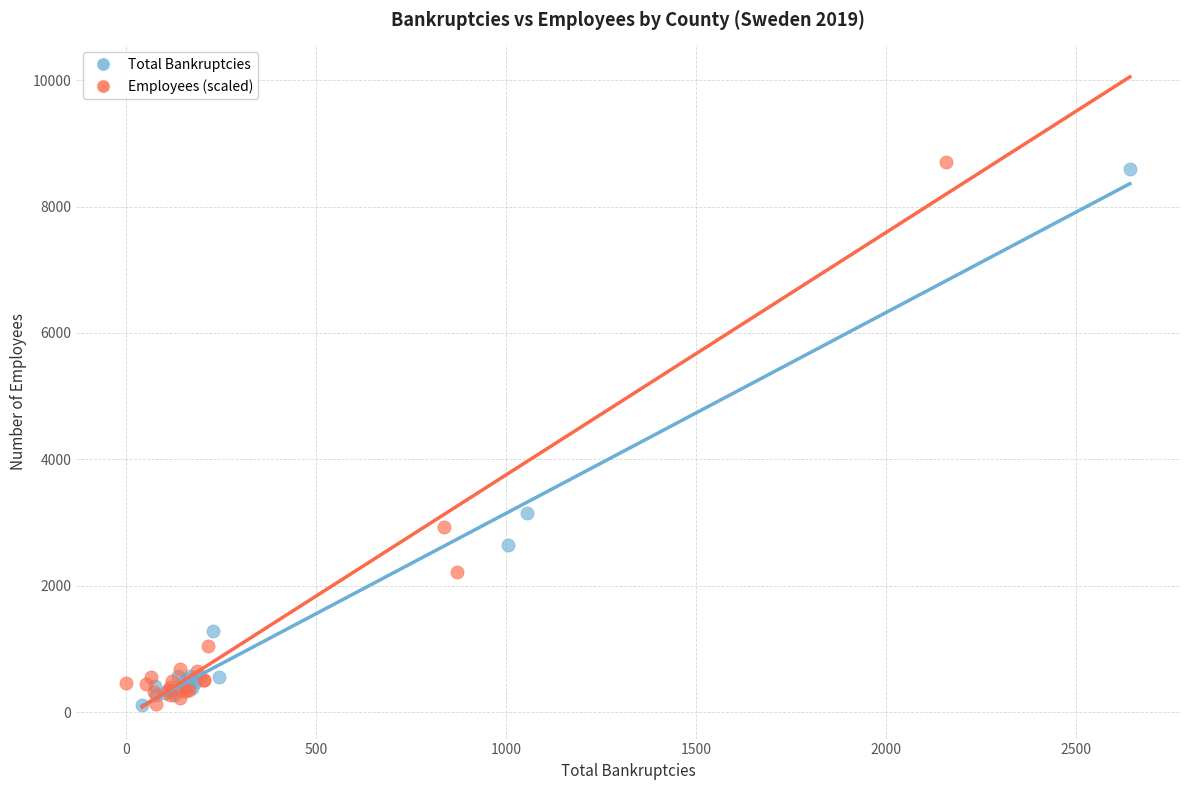

What are all the series names shown in the legend?

Total Bankruptcies, Employees (scaled)